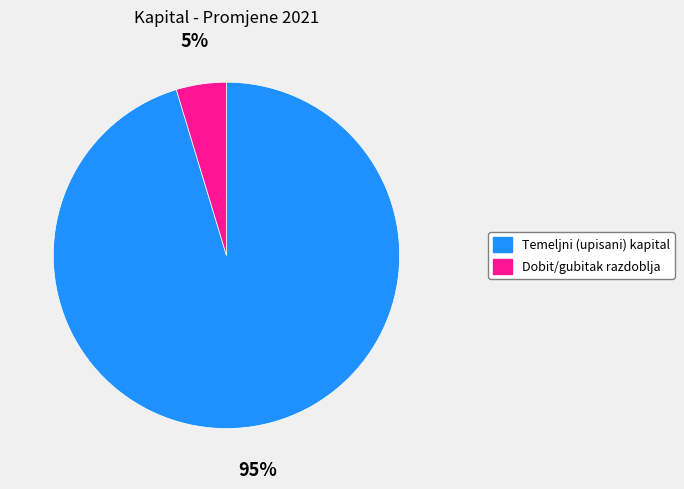

How many slices are in this pie chart?

2